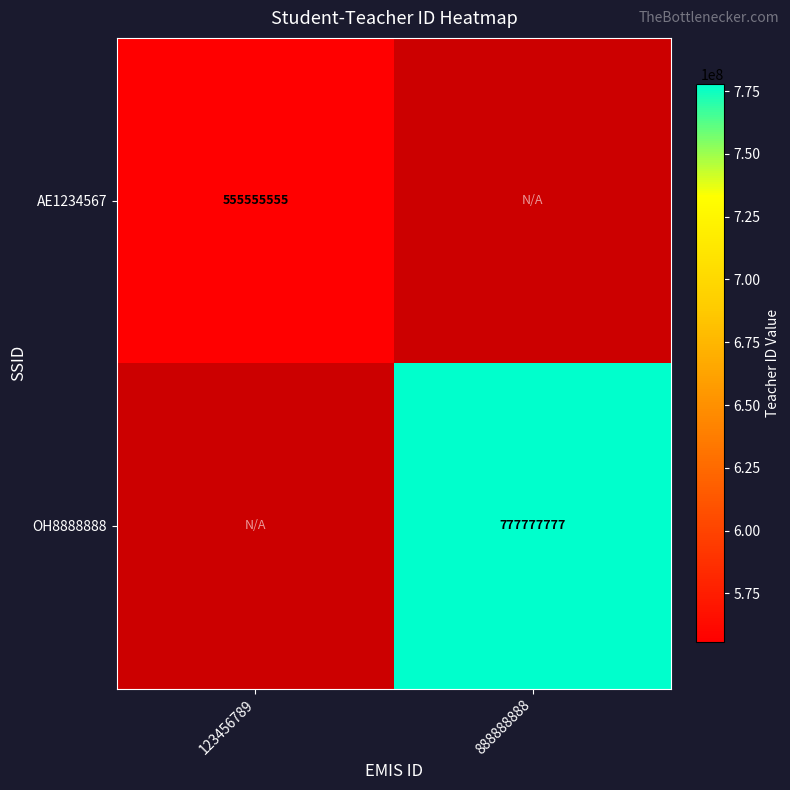

The value of AE1234567 at 123456789 is 555555555. True or false?

True